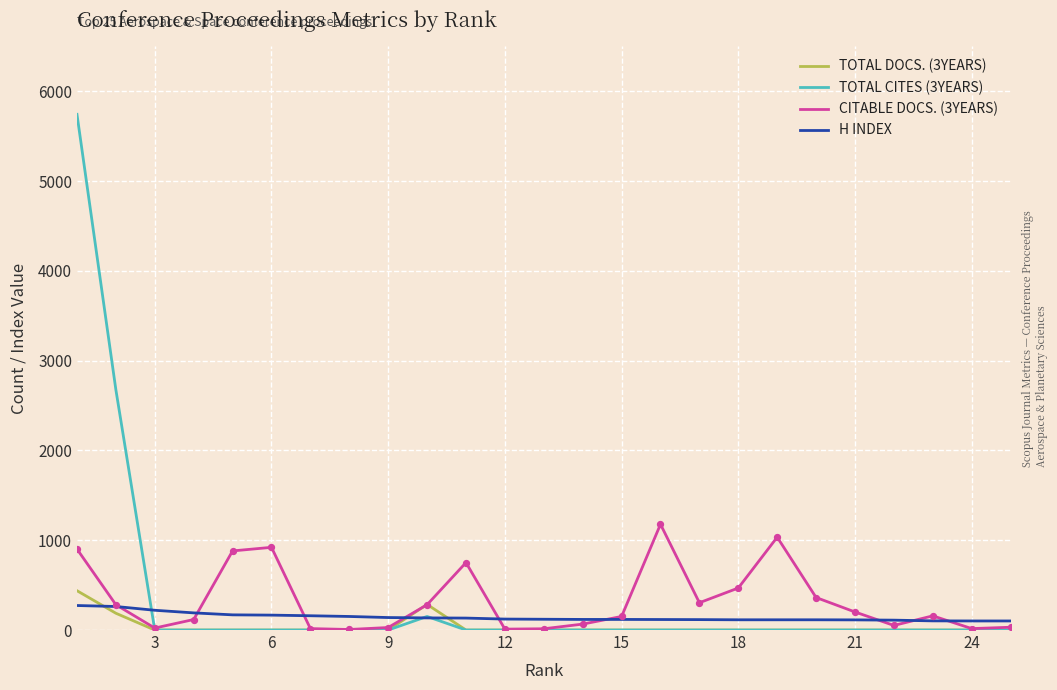

What is the greatest value displayed?

5743